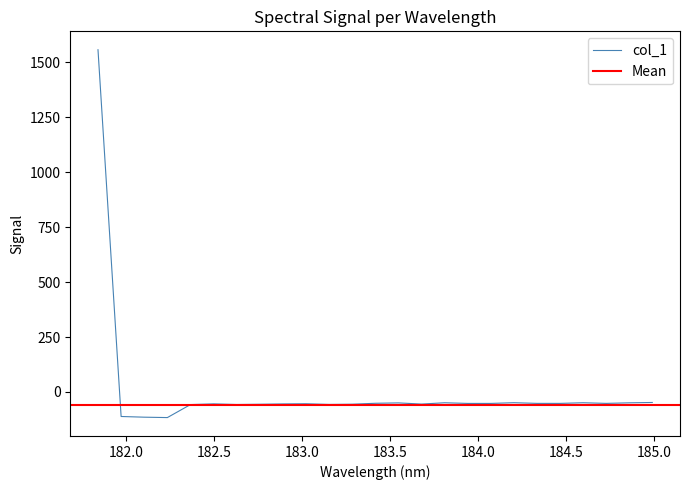

List the labels in order of value, largest first.

181.8418, 184.9911297472, 184.2046578328, 184.5979655002, 183.811206745, 184.8600909338, 183.5488263418, 183.4176122368, 184.3357763242, 184.7290361848, 184.46687888, 184.0735234058, 183.9423730432, 183.0238743082, 182.498667305, 182.8925964608, 183.6800245112, 183.2863821962, 182.7613026778, 183.15513622, 182.6299929592, 182.3673257152, 181.9732053322, 182.1045947288, 182.2359681898